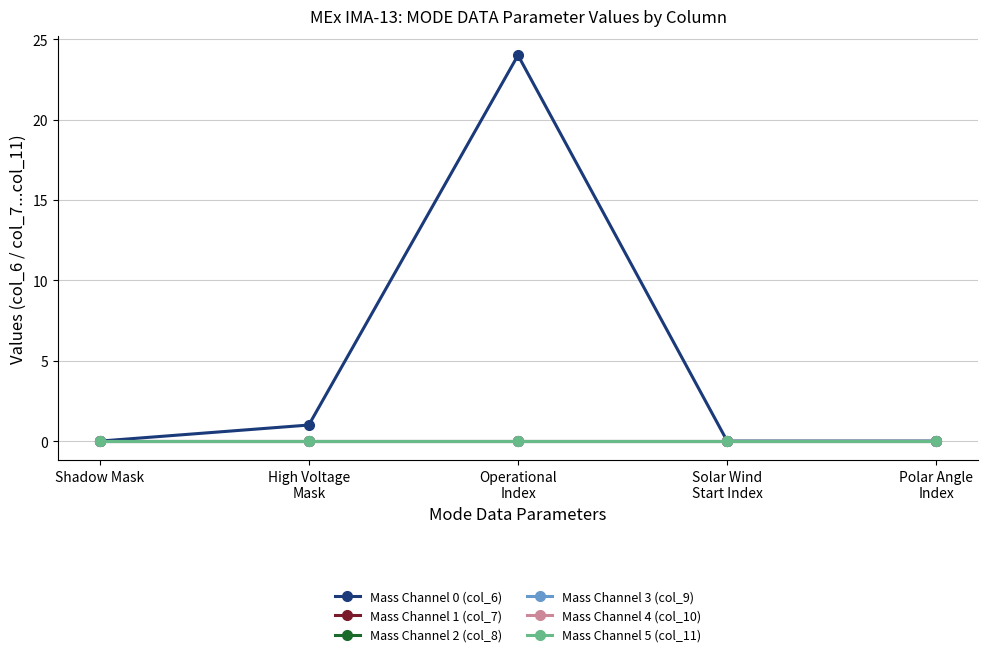

How many series are shown in this chart?

6